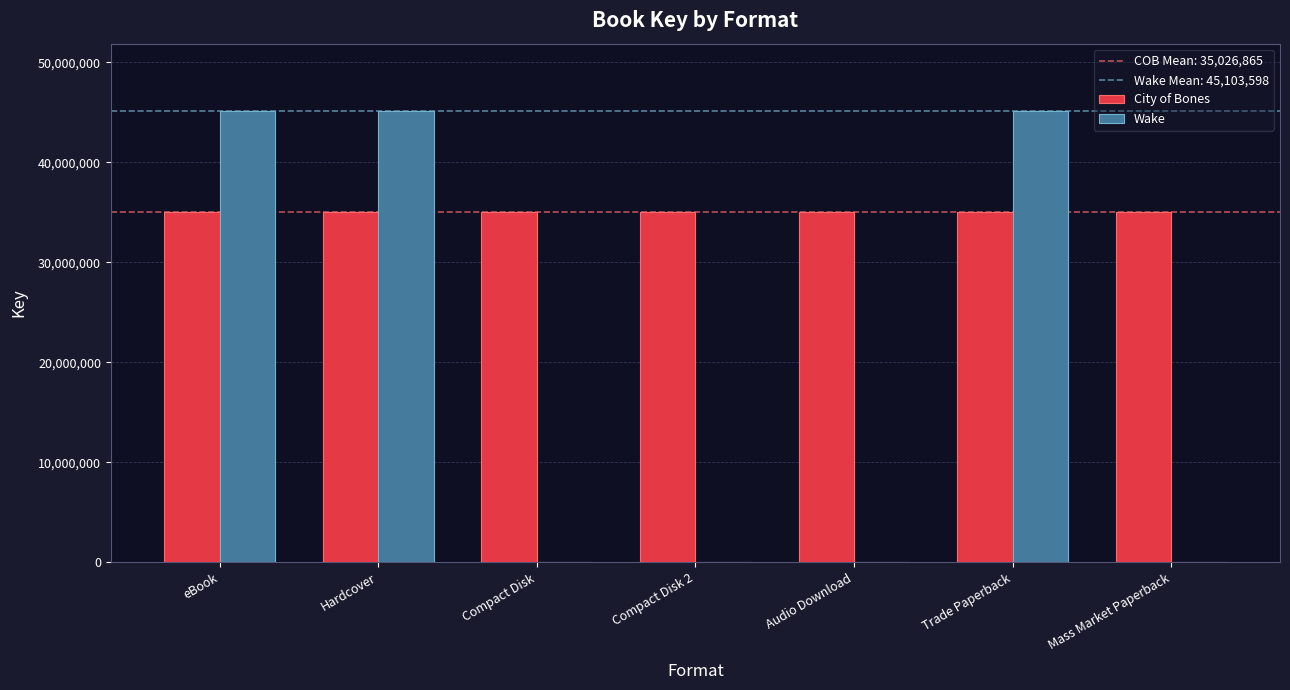

Which series has the largest total across all categories?

City of Bones